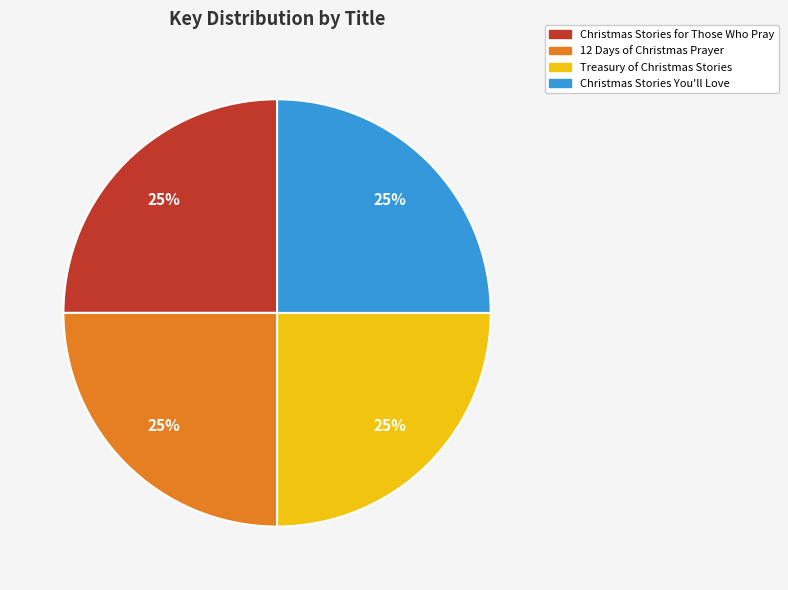

What is the ratio of the value at Christmas Stories You'll Love to the value at Christmas Stories for Those Who Pray?

1.0